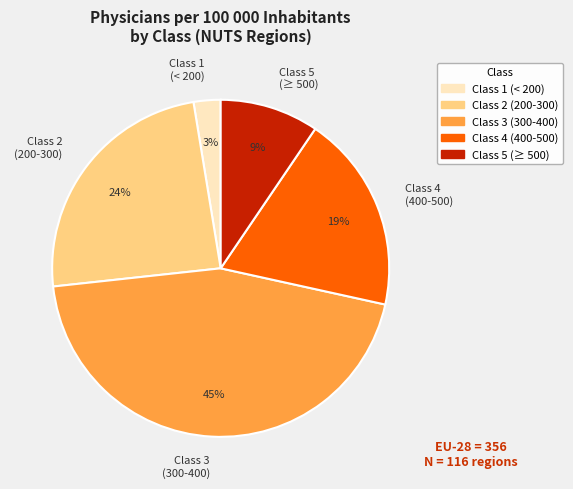

How many slices are in this pie chart?

5